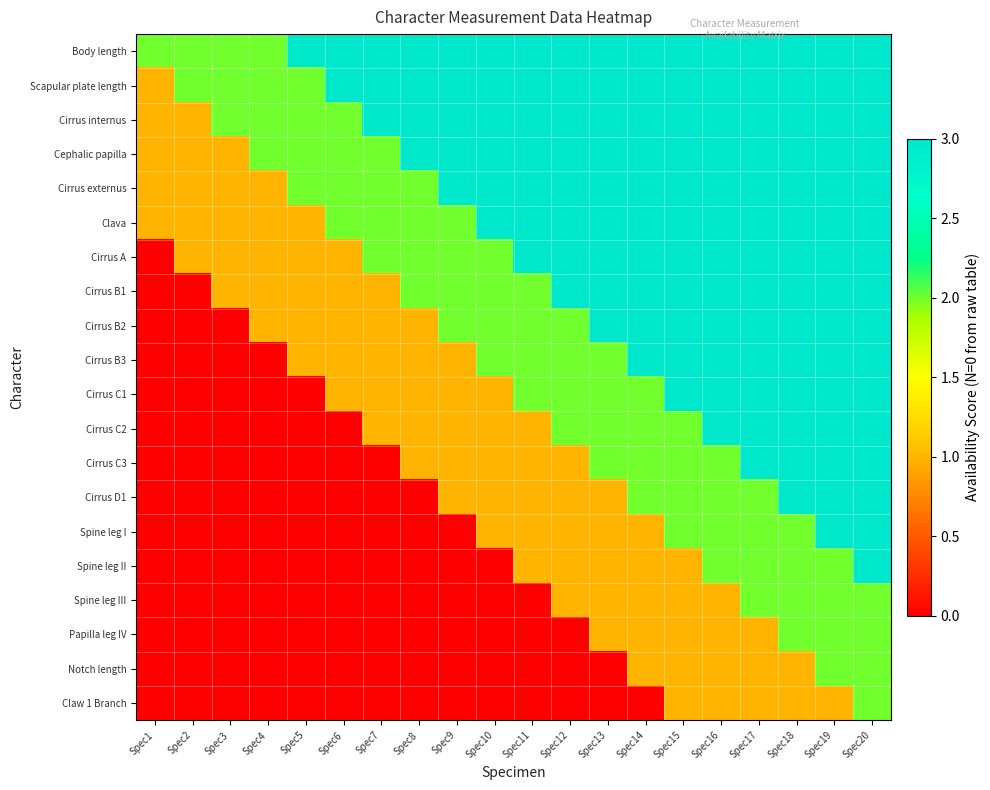

Between Spec9 and Spec19, which is larger?

Spec9